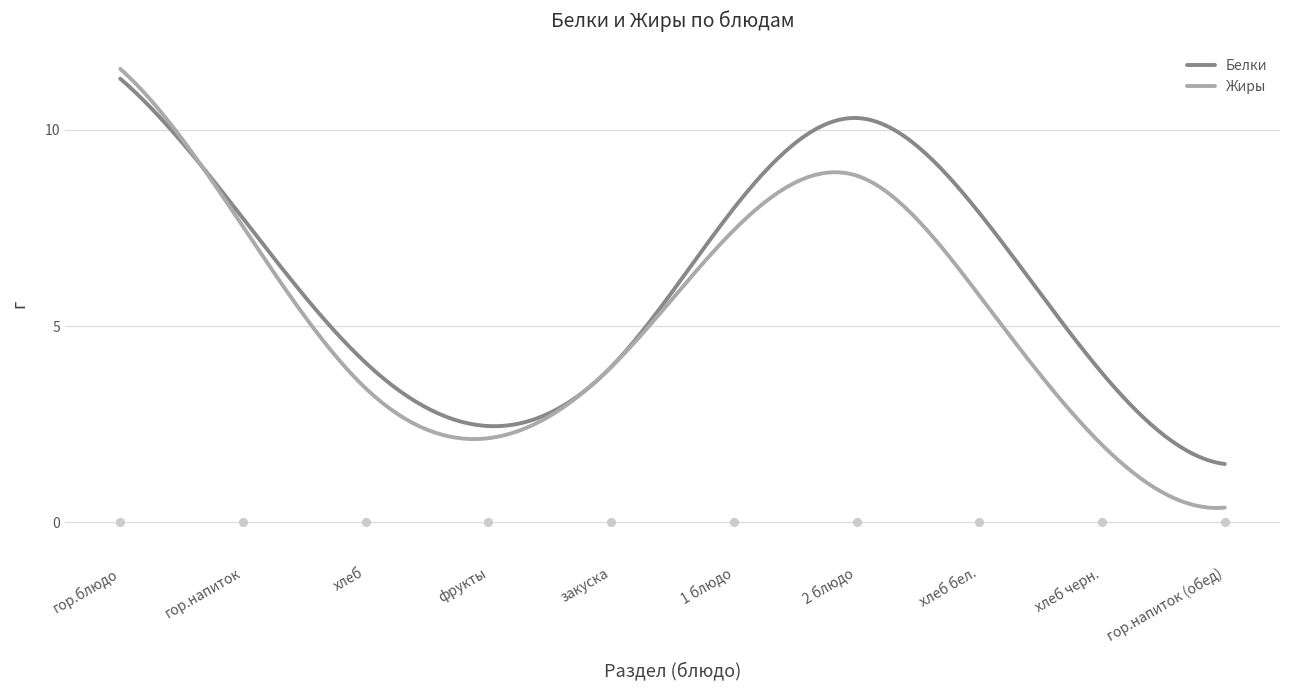

Which series contains the highest Y value?

Жиры